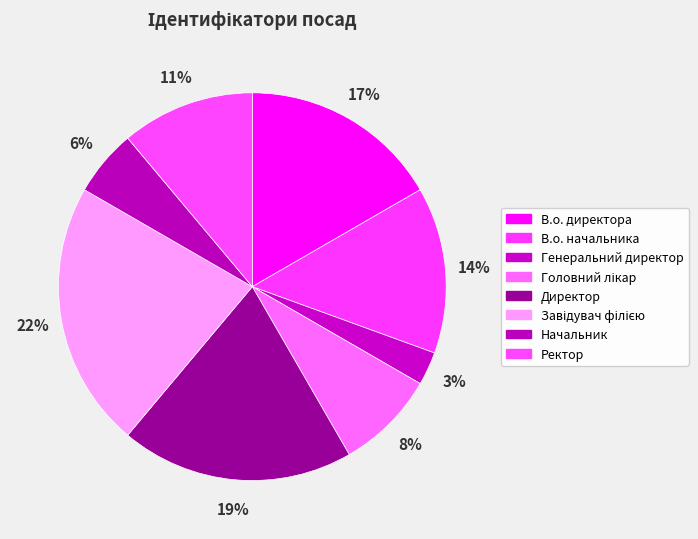

What percentage is NOT represented by Начальник?

94.4%